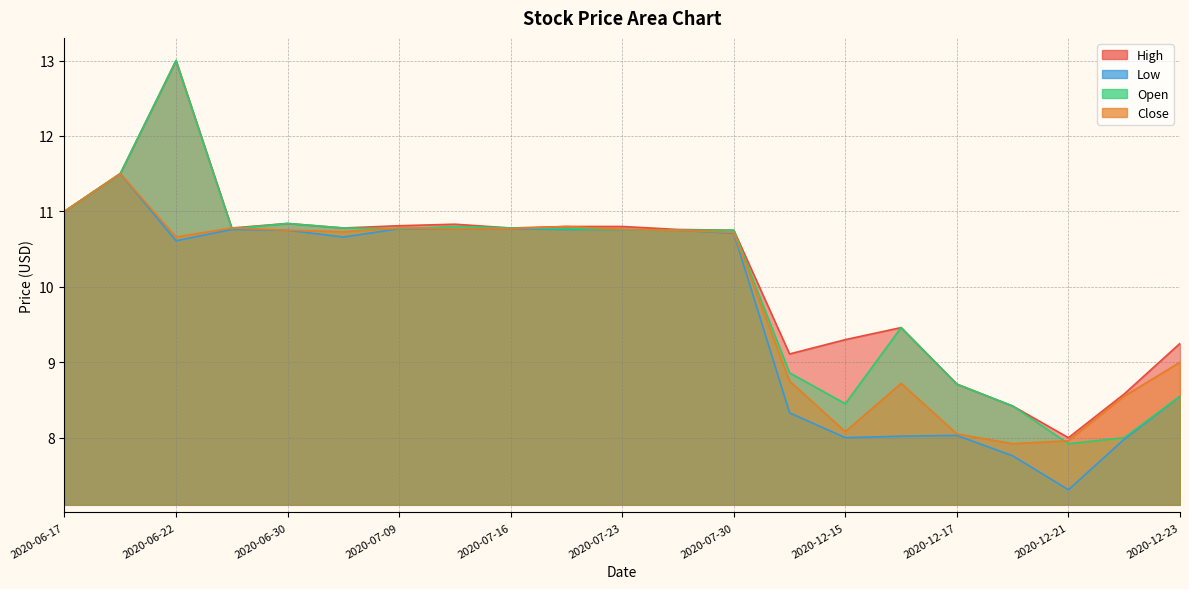

What is the total value across all series at 2020-07-16?

43.1